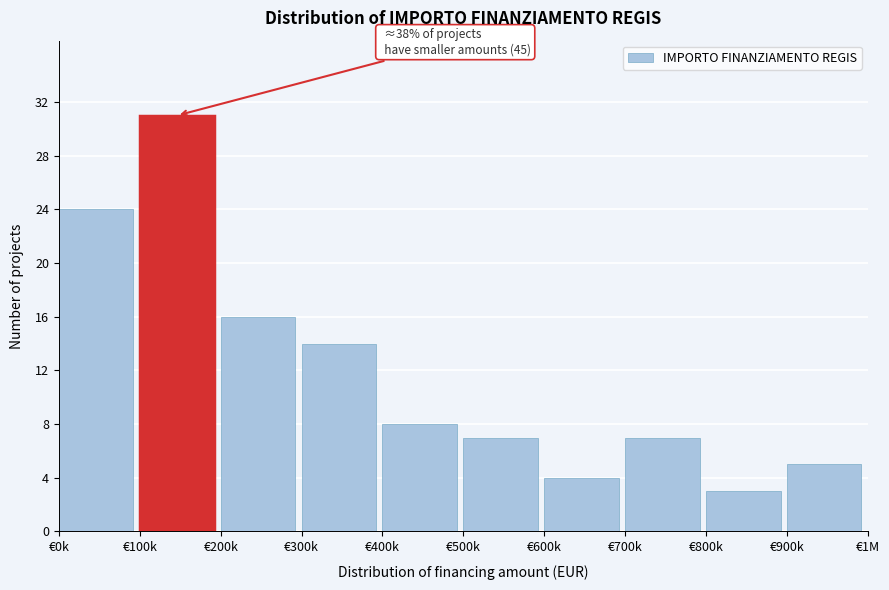

Reading left to right, list all the values displayed in this chart.

€0k=24	€100k=31	€200k=16	€300k=14	€400k=8	€500k=7	€600k=4	€700k=7	€800k=3	€900k=5